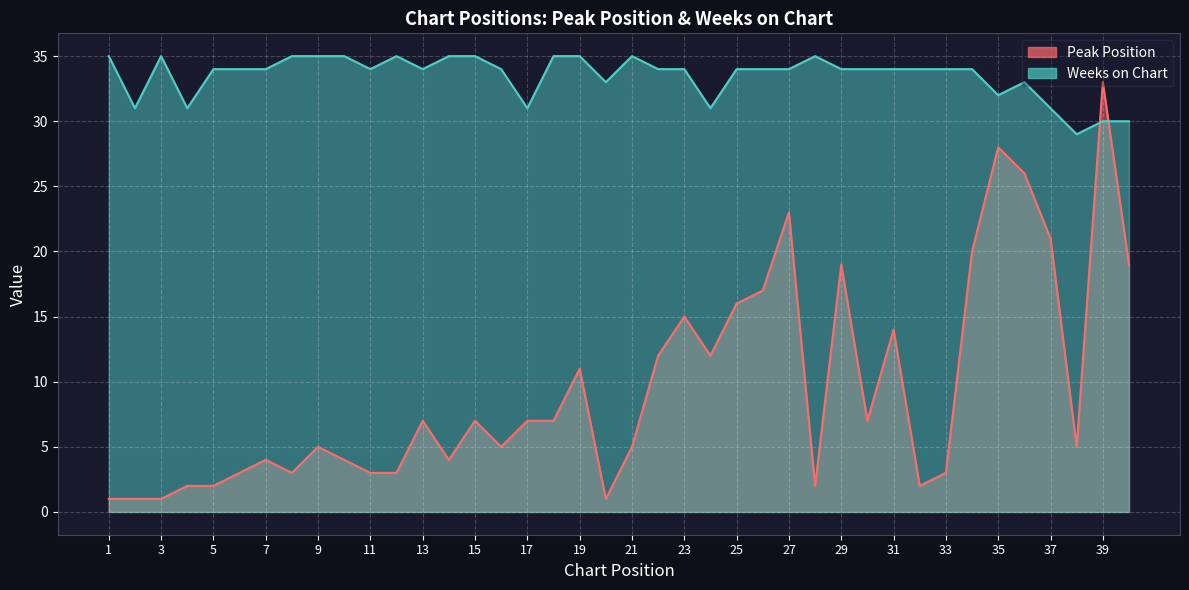

At 36, list the series in order from largest to smallest.

Weeks on Chart, Peak Position